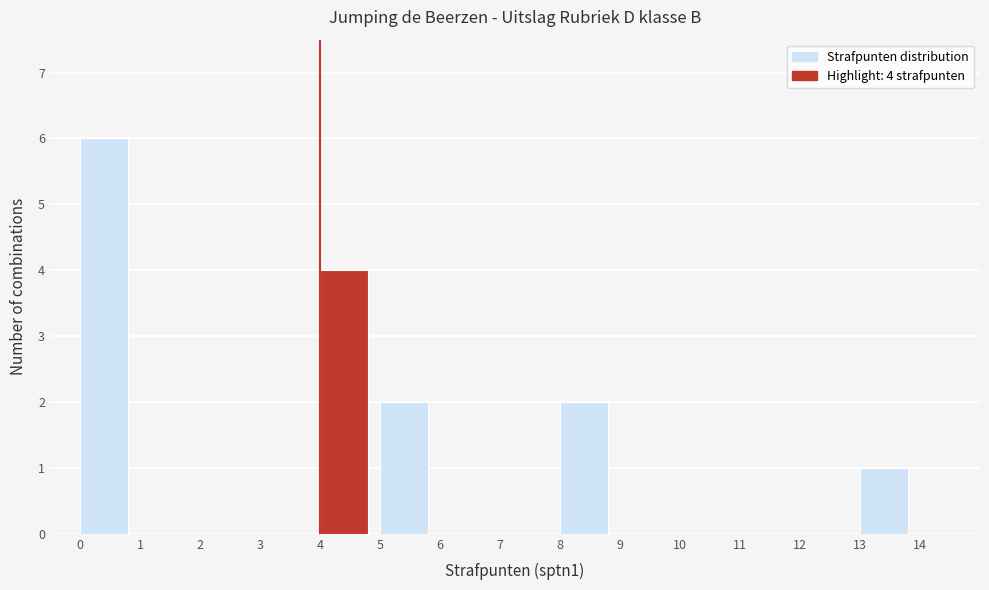

Over which range of the x-axis is the bar tallest?

0 to 1